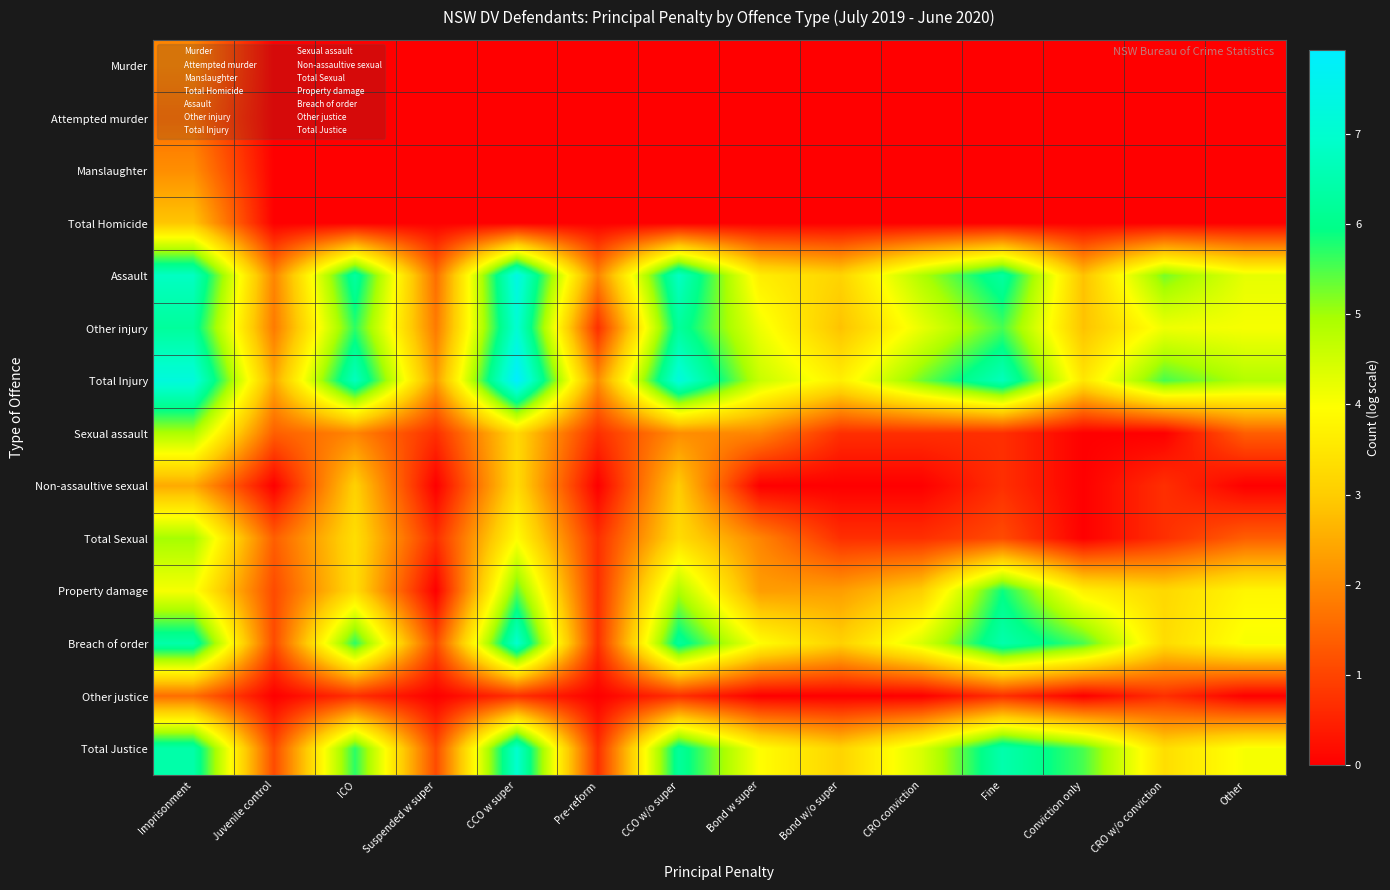

Reading right to left, what are all the values shown in this chart?

Murder: Other=0.0	CRO w/o conviction=0.0	Conviction only=0.0	Fine=0.0	CRO conviction=0.0	Bond w/o super=0.0	Bond w super=0.0	CCO w/o super=0.0	Pre-reform=0.0	CCO w super=0.0	Suspended w super=0.0	ICO=0.0	Juvenile control=0.0	Imprisonment=1.9
Attempted murder: Other=0.0	CRO w/o conviction=0.0	Conviction only=0.0	Fine=0.0	CRO conviction=0.0	Bond w/o super=0.0	Bond w super=0.0	CCO w/o super=0.0	Pre-reform=0.0	CCO w super=0.0	Suspended w super=0.0	ICO=0.0	Juvenile control=0.0	Imprisonment=1.6
Manslaughter: Other=0.0	CRO w/o conviction=0.0	Conviction only=0.0	Fine=0.0	CRO conviction=0.0	Bond w/o super=0.0	Bond w super=0.0	CCO w/o super=0.0	Pre-reform=0.0	CCO w super=0.0	Suspended w super=0.0	ICO=0.0	Juvenile control=0.0	Imprisonment=2.1
Total Homicide: Other=0.0	CRO w/o conviction=0.0	Conviction only=0.0	Fine=0.0	CRO conviction=0.0	Bond w/o super=0.0	Bond w super=0.0	CCO w/o super=0.0	Pre-reform=0.0	CCO w super=0.0	Suspended w super=0.0	ICO=0.0	Juvenile control=0.0	Imprisonment=2.9
Assault: Other=4.2	CRO w/o conviction=5.3	Conviction only=2.8	Fine=6.3	CRO conviction=4.9	Bond w/o super=3.1	Bond w super=3.6	CCO w/o super=6.8	Pre-reform=1.9	CCO w super=7.4	Suspended w super=1.6	ICO=6.3	Juvenile control=1.9	Imprisonment=6.8
Other injury: Other=4.1	CRO w/o conviction=4.1	Conviction only=2.8	Fine=5.5	CRO conviction=4.2	Bond w/o super=2.8	Bond w super=4.2	CCO w/o super=6.2	Pre-reform=0.7	CCO w super=7.1	Suspended w super=1.8	ICO=5.7	Juvenile control=1.8	Imprisonment=6.2
Total Injury: Other=4.8	CRO w/o conviction=5.5	Conviction only=3.5	Fine=6.7	CRO conviction=5.3	Bond w/o super=3.7	Bond w super=4.6	CCO w/o super=7.3	Pre-reform=2.1	CCO w super=7.9	Suspended w super=2.3	ICO=6.7	Juvenile control=2.5	Imprisonment=7.2
Sexual assault: Other=1.4	CRO w/o conviction=0.0	Conviction only=0.0	Fine=0.7	CRO conviction=0.7	Bond w/o super=0.7	Bond w super=1.9	CCO w/o super=2.1	Pre-reform=0.7	CCO w super=3.2	Suspended w super=0.7	ICO=1.9	Juvenile control=1.4	Imprisonment=4.9
Non-assaultive sexual: Other=0.0	CRO w/o conviction=0.7	Conviction only=0.0	Fine=0.7	CRO conviction=0.0	Bond w/o super=0.0	Bond w super=0.0	CCO w/o super=3.0	Pre-reform=0.0	CCO w super=3.3	Suspended w super=0.0	ICO=3.1	Juvenile control=0.0	Imprisonment=2.5
Total Sexual: Other=1.4	CRO w/o conviction=0.7	Conviction only=0.0	Fine=1.1	CRO conviction=0.7	Bond w/o super=0.7	Bond w super=1.9	CCO w/o super=3.3	Pre-reform=0.7	CCO w super=3.9	Suspended w super=0.7	ICO=3.3	Juvenile control=1.4	Imprisonment=5.0
Property damage: Other=3.8	CRO w/o conviction=3.2	Conviction only=3.7	Fine=5.9	CRO conviction=3.0	Bond w/o super=2.3	Bond w super=2.3	CCO w/o super=4.9	Pre-reform=0.7	CCO w super=5.4	Suspended w super=0.0	ICO=3.3	Juvenile control=1.1	Imprisonment=4.1
Breach of order: Other=4.1	CRO w/o conviction=3.3	Conviction only=5.5	Fine=6.5	CRO conviction=4.4	Bond w/o super=3.1	Bond w super=4.0	CCO w/o super=6.2	Pre-reform=0.7	CCO w super=7.0	Suspended w super=1.1	ICO=5.7	Juvenile control=1.1	Imprisonment=6.4
Other justice: Other=0.0	CRO w/o conviction=0.7	Conviction only=0.0	Fine=0.7	CRO conviction=0.0	Bond w/o super=0.0	Bond w super=0.0	CCO w/o super=0.7	Pre-reform=0.0	CCO w super=0.7	Suspended w super=0.0	ICO=0.7	Juvenile control=0.0	Imprisonment=1.6
Total Justice: Other=4.1	CRO w/o conviction=3.3	Conviction only=5.5	Fine=6.5	CRO conviction=4.4	Bond w/o super=3.1	Bond w super=4.0	CCO w/o super=6.2	Pre-reform=0.7	CCO w super=7.0	Suspended w super=1.1	ICO=5.7	Juvenile control=1.1	Imprisonment=6.4